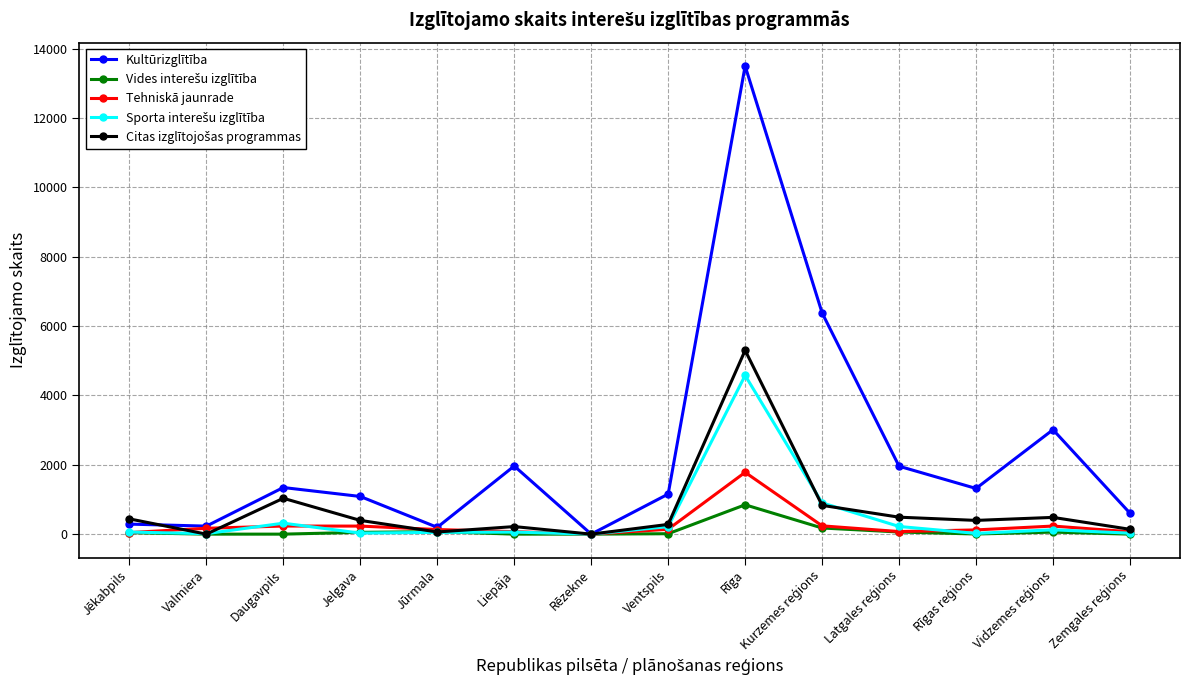

How many categories are shown in the chart?

14